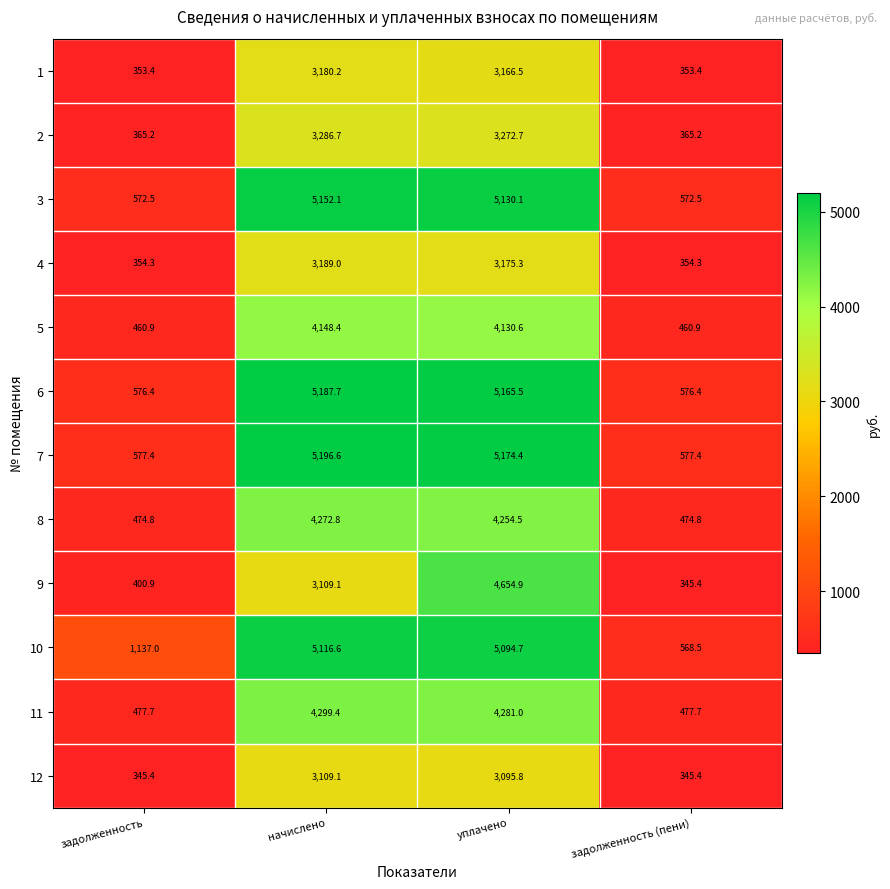

What is the sum of the 8 values at начислено and задолженность (пени)?

4747.6